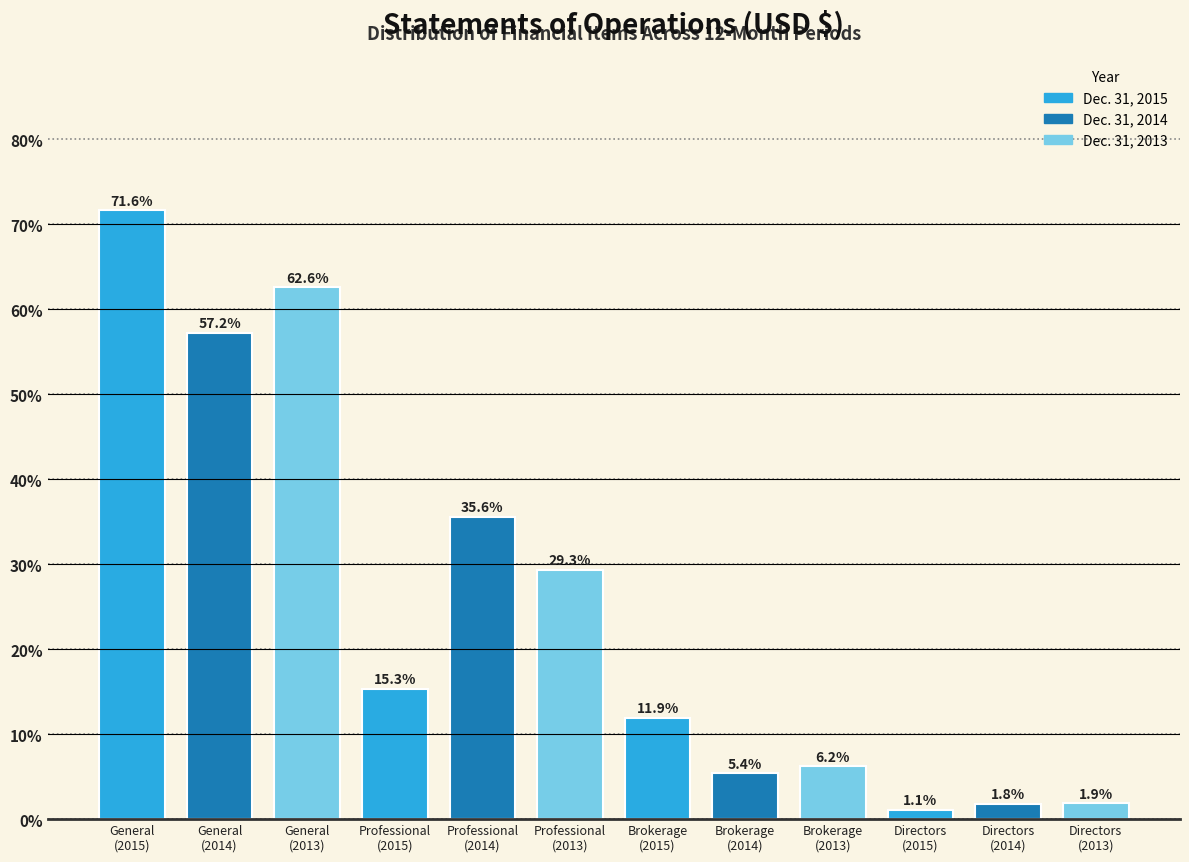

Reading left to right, extract all data points from this chart.

71.6	57.2	62.6	15.3	35.6	29.3	11.9	5.4	6.2	1.1	1.8	1.9